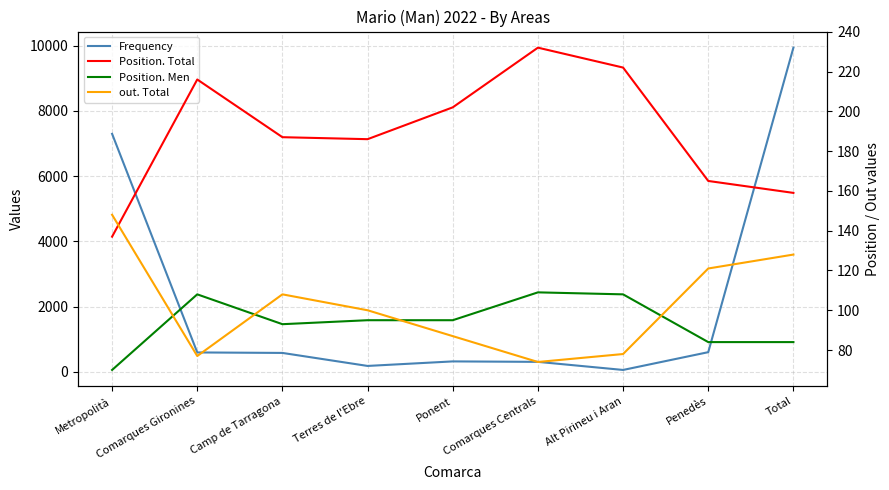

At Alt Pirineu i Aran, list the series in order from largest to smallest.

Position. Total, Position. Men, out. Total, Frequency